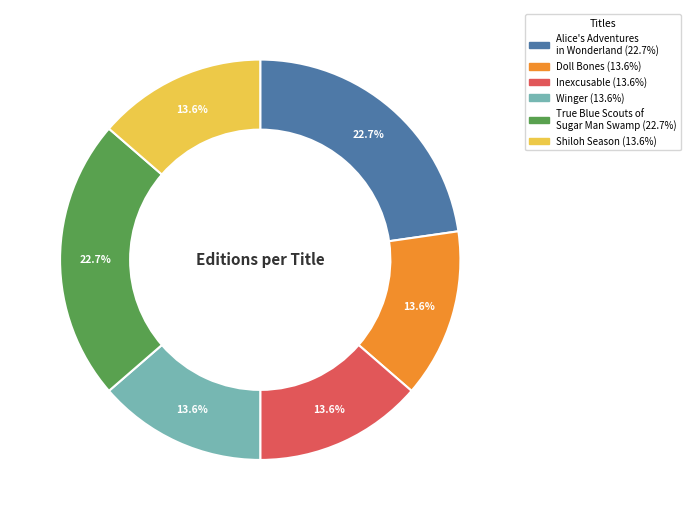

What percentage is NOT represented by Shiloh Season?

86.4%